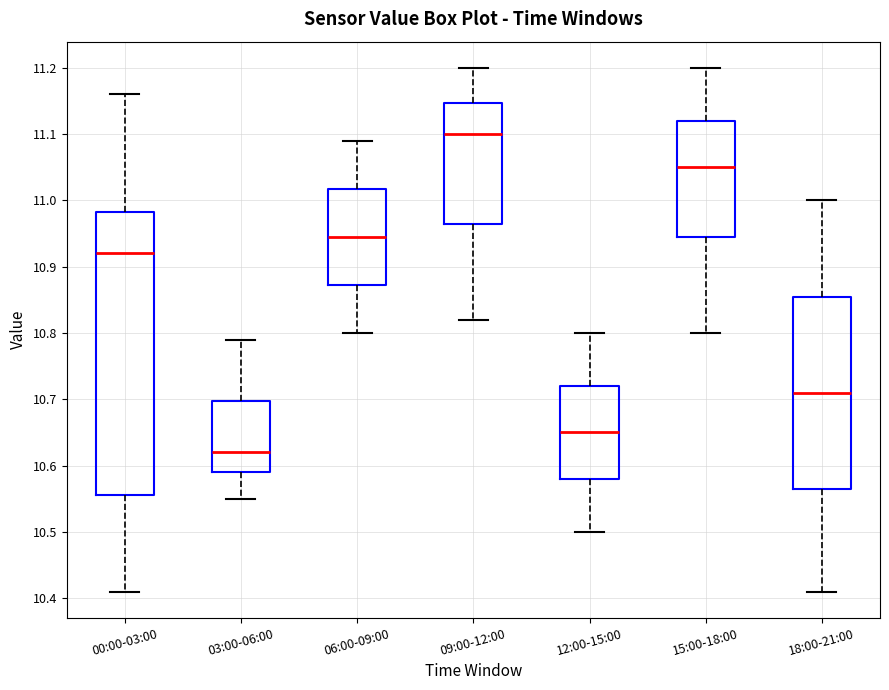

Reading left to right, transcribe this box plot: for each box, give where its median line is, the range the box spans, and where its two whiskers end, as read against the y-axis. The values are not printed on the chart, so give them approximately, as read against the axis.

00:00-03:00: median 10.92, box 10.56 to 10.98, whiskers 10.41 to 11.16
03:00-06:00: median 10.62, box 10.59 to 10.70, whiskers 10.55 to 10.79
06:00-09:00: median 10.95, box 10.87 to 11.02, whiskers 10.80 to 11.09
09:00-12:00: median 11.10, box 10.97 to 11.15, whiskers 10.82 to 11.20
12:00-15:00: median 10.65, box 10.58 to 10.72, whiskers 10.50 to 10.80
15:00-18:00: median 11.05, box 10.95 to 11.12, whiskers 10.80 to 11.20
18:00-21:00: median 10.71, box 10.57 to 10.86, whiskers 10.41 to 11.00